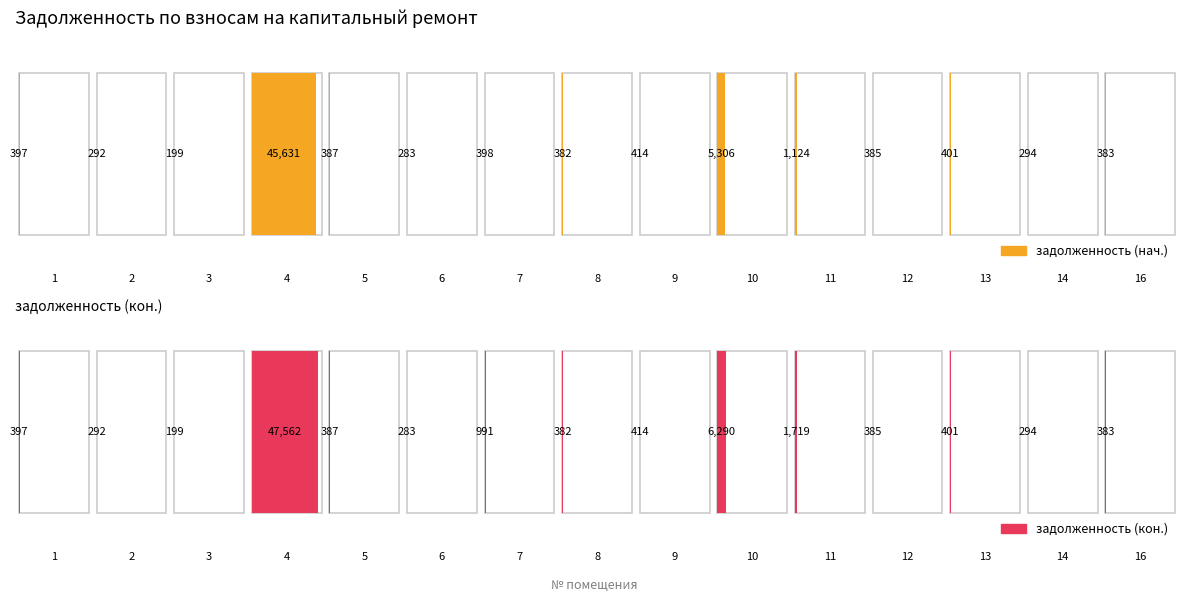

How many groups of bars are there?

15